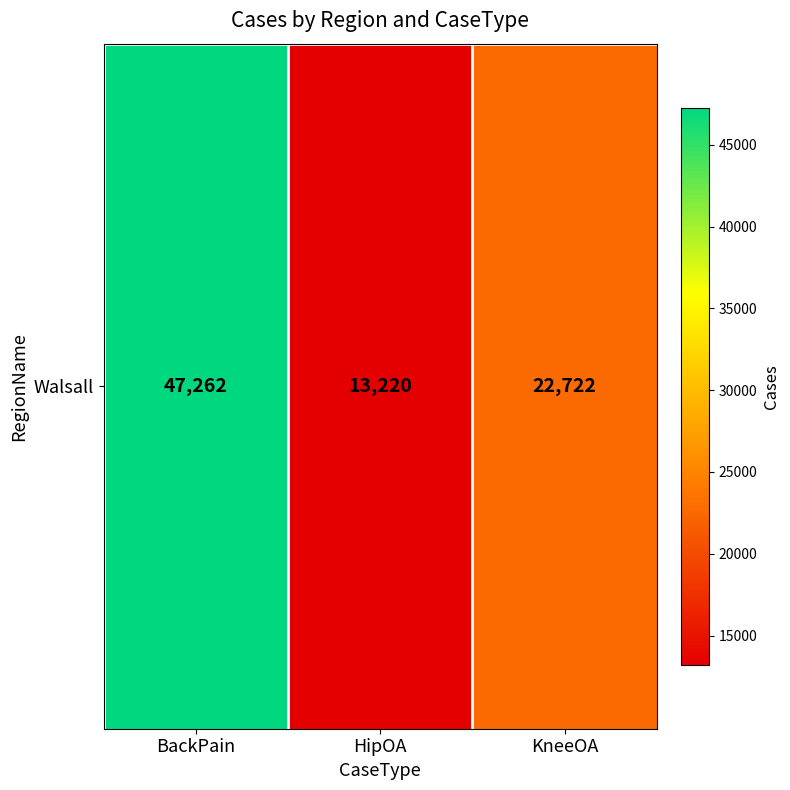

What is the smallest value displayed?

13220